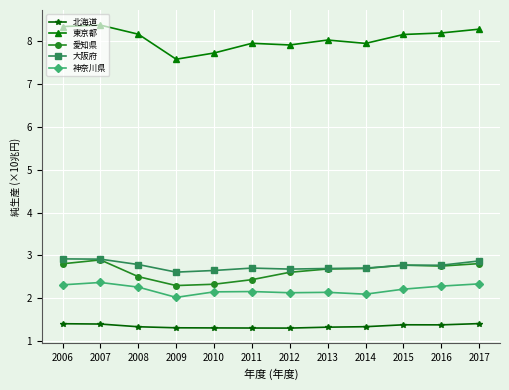

What is the difference between the maximum and minimum values in the 愛知県 series?

0.6